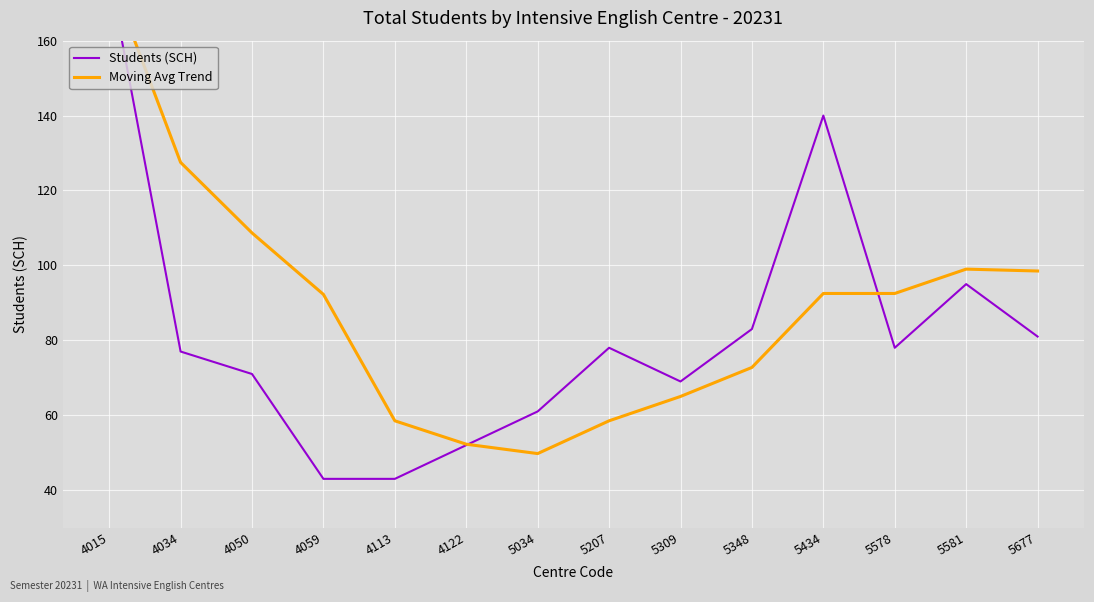

Which category has the lowest value in the Moving Avg Trend series?

5034